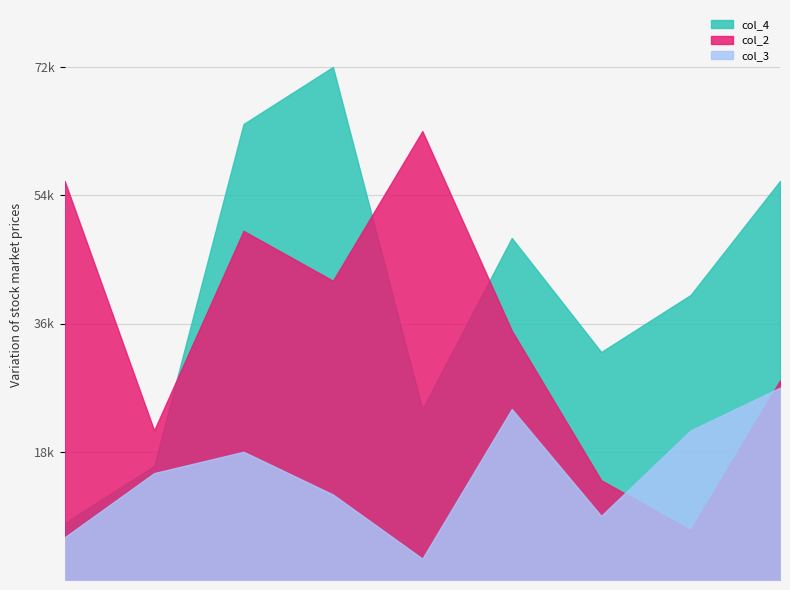

Does the chart display data point markers on the line(s)?

No